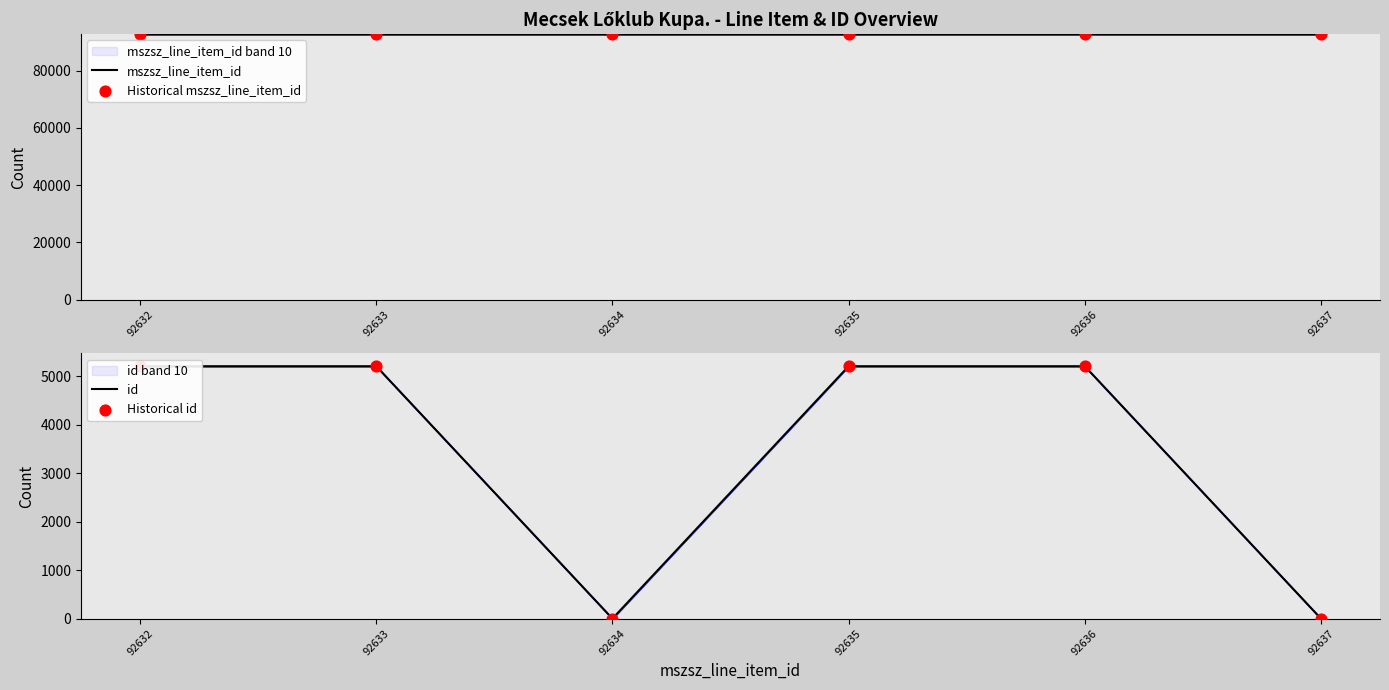

What is the total value across all series at 92636?

195680